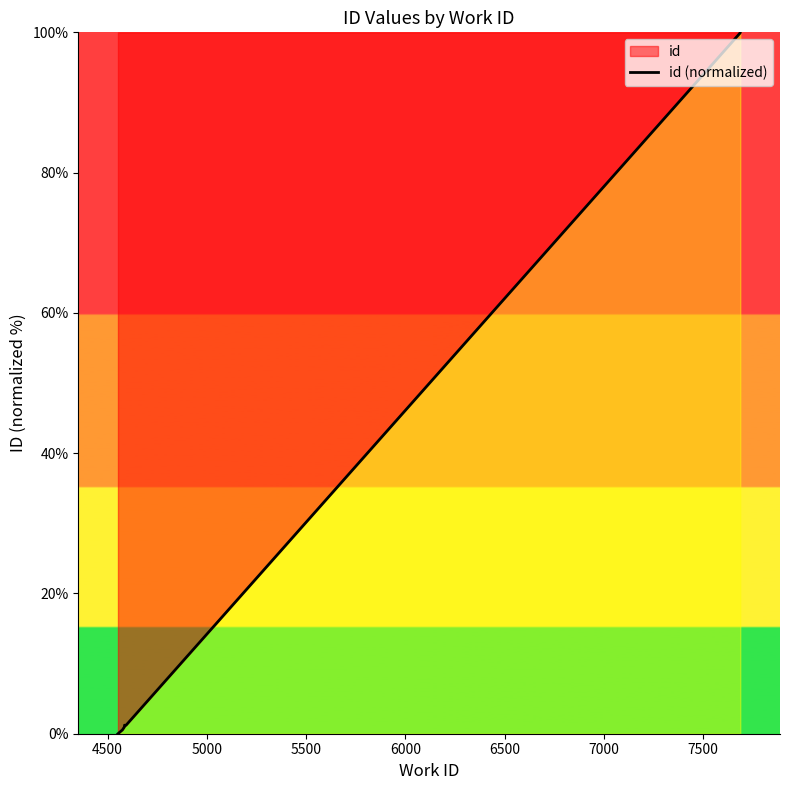

Does the chart have visible grid lines?

No